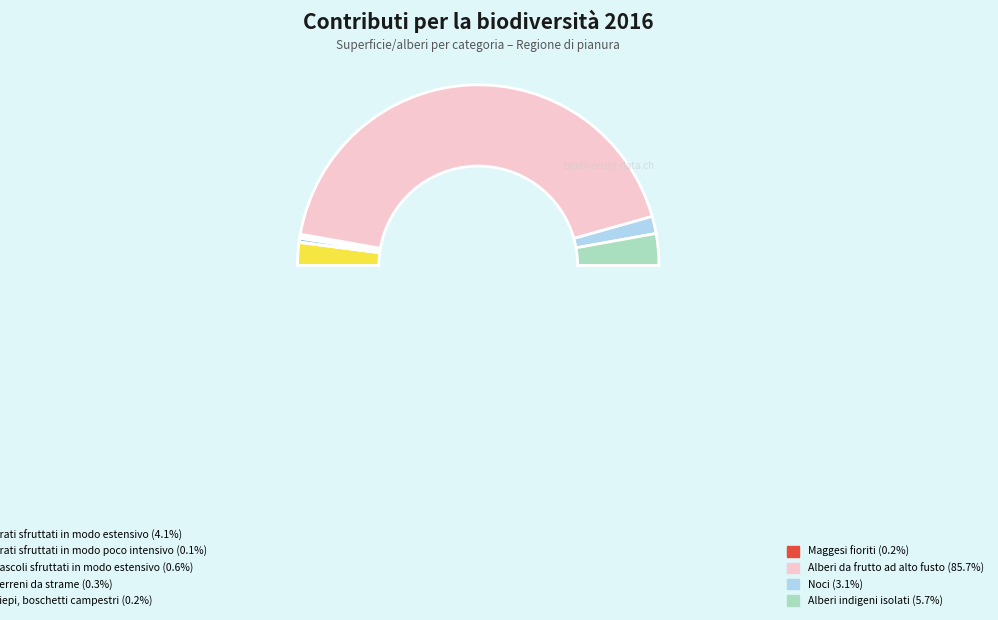

What is the smallest slice in the pie chart?

Prati sfruttati in modo poco intensivo